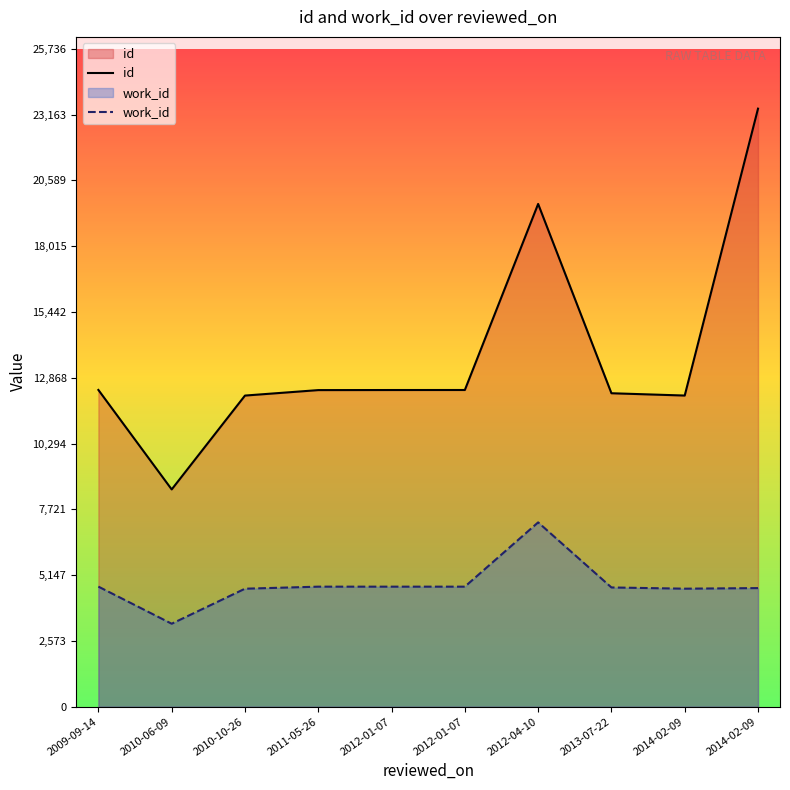

True or false: id and work_id intersect in this chart.

False